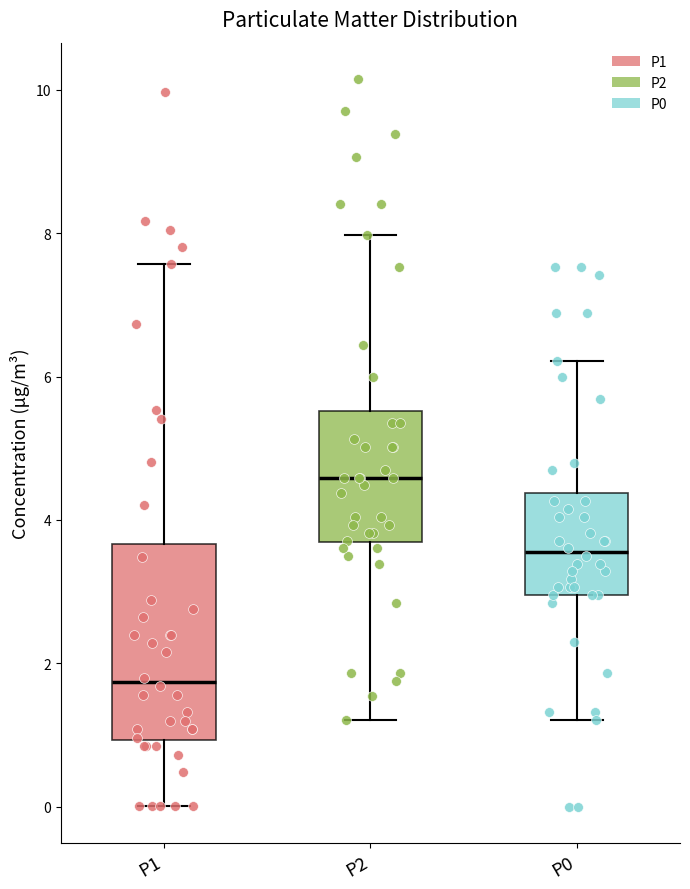

Reading left to right, read every box against the y-axis: the position of its median line, the range the box covers, and the ends of its whiskers. The values are not printed on the chart, so give them approximately, as read against the axis.

P1: median 1.8, box 1.0 to 3.6, whiskers 0.0 to 7.6
P2: median 4.6, box 3.6 to 5.6, whiskers 1.2 to 8.0
P0: median 3.6, box 3.0 to 4.4, whiskers 1.2 to 6.2